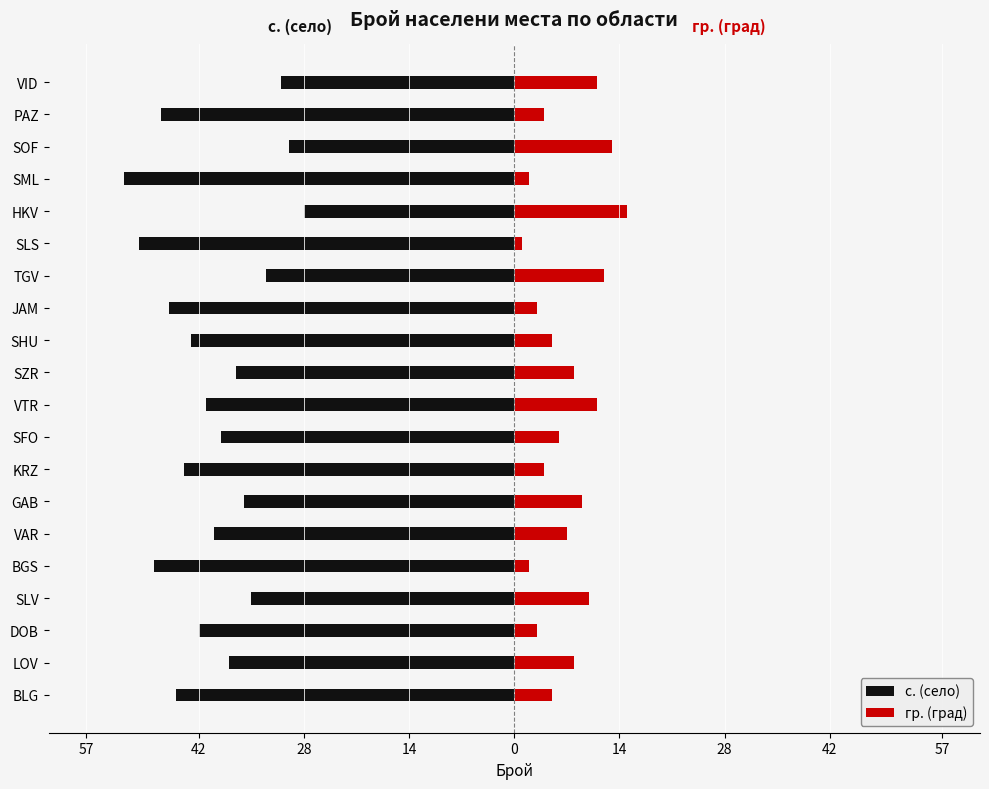

What is the maximum value shown in the chart?

15